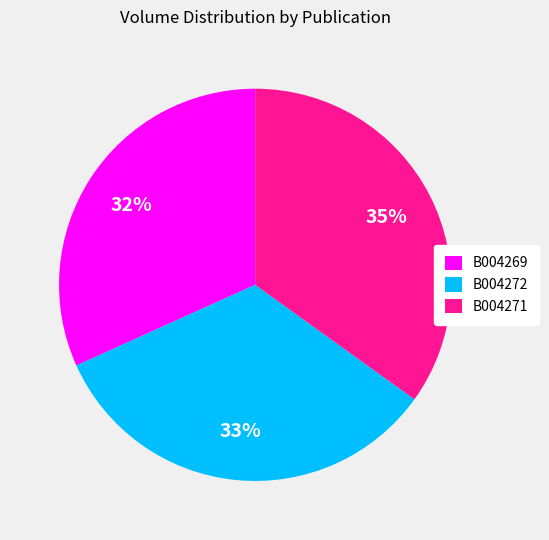

To the nearest percent, what portion does B004269 represent?

32%